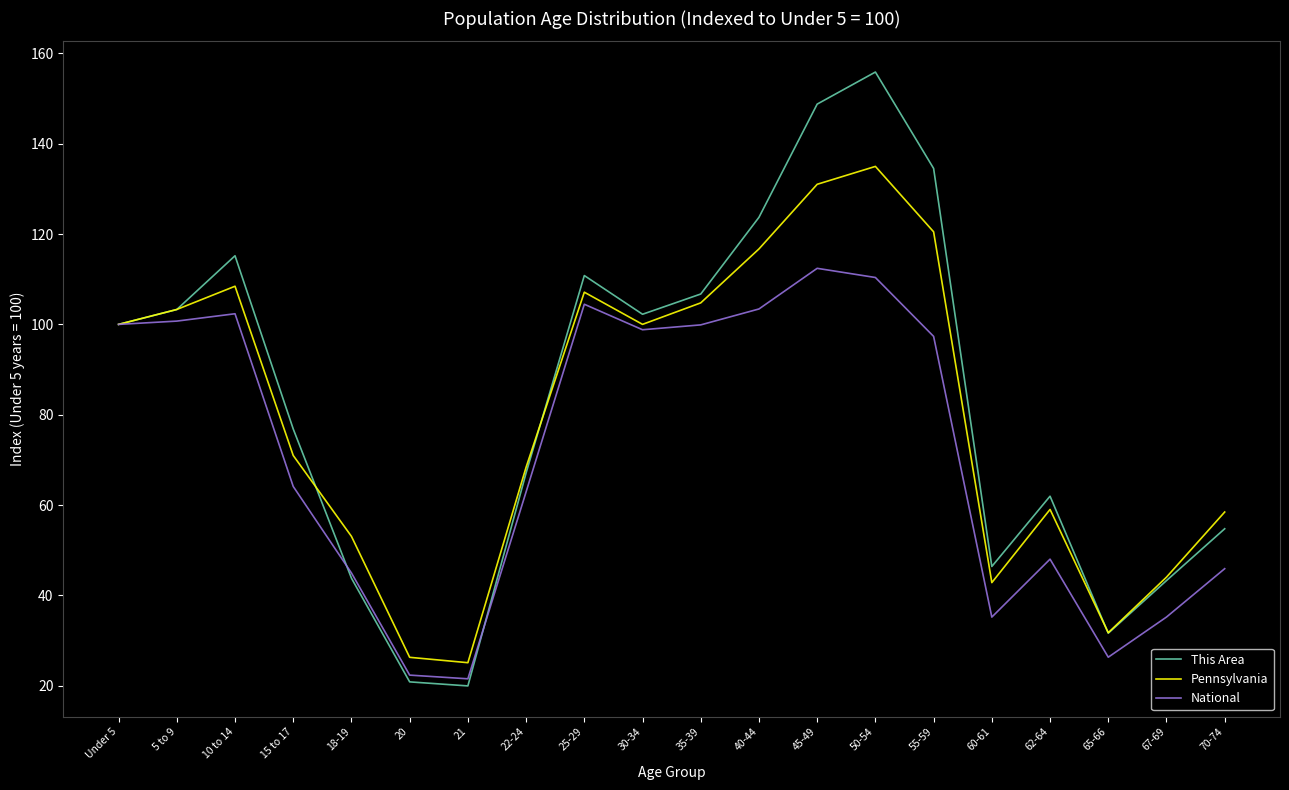

In National, how many points are higher than both neighbors (excluding endpoints)?

4